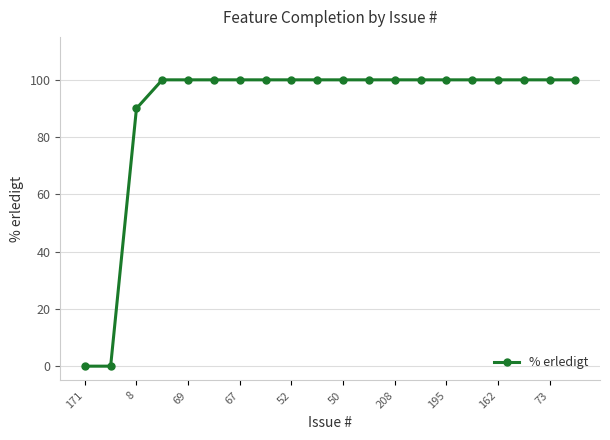

What is the value of the 3rd point from the left?

90